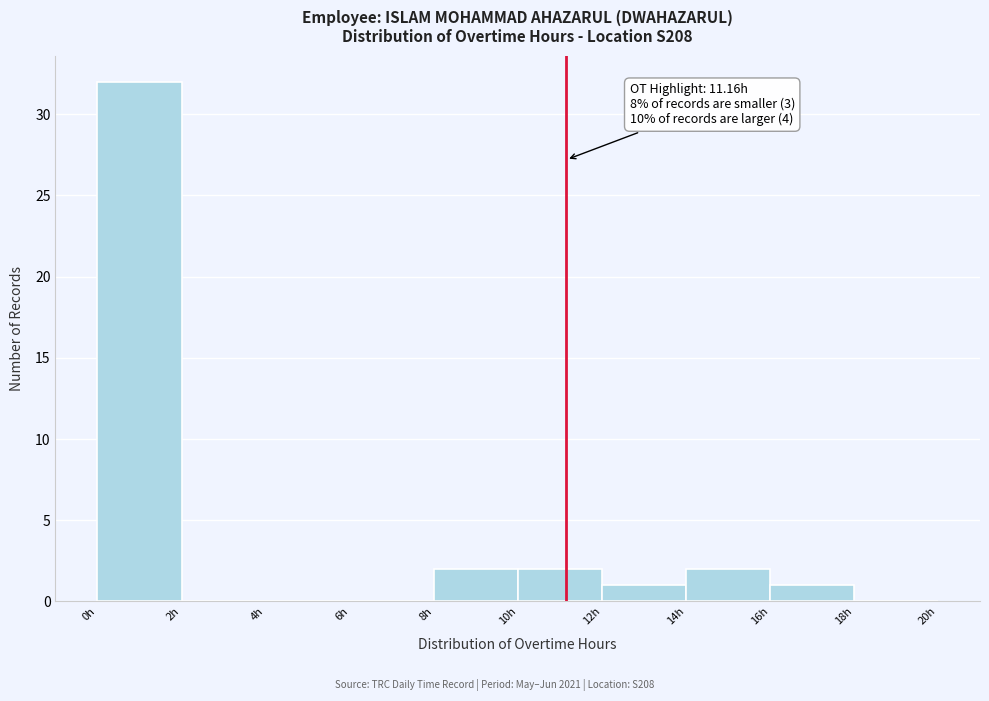

Over which range of the x-axis is the bar tallest?

0 to 2